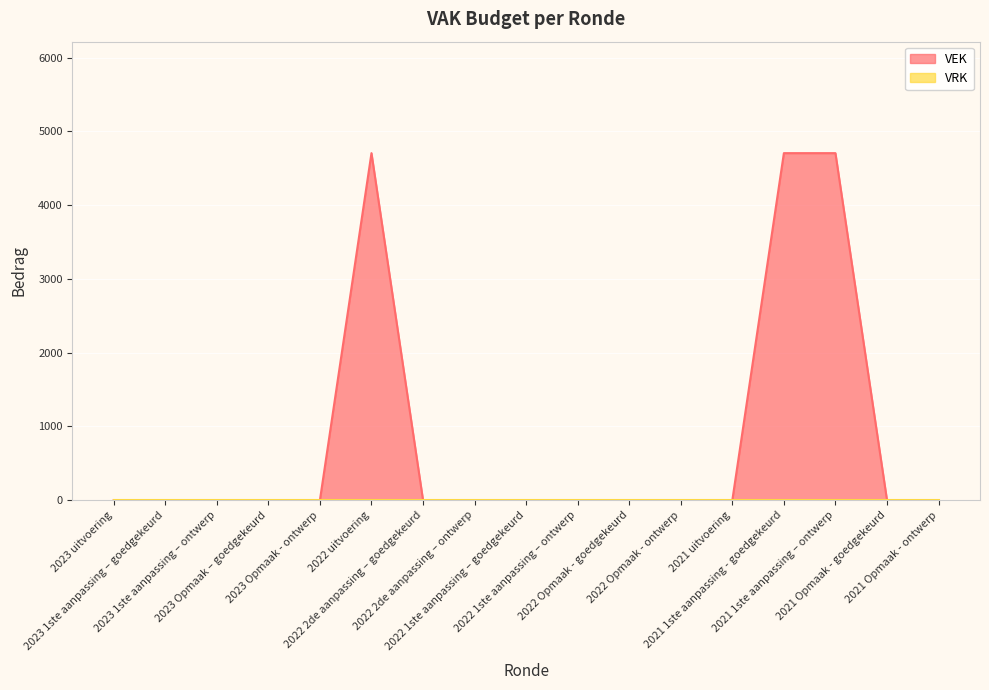

How many points are higher than both their immediate neighbors (excluding endpoints)?

1